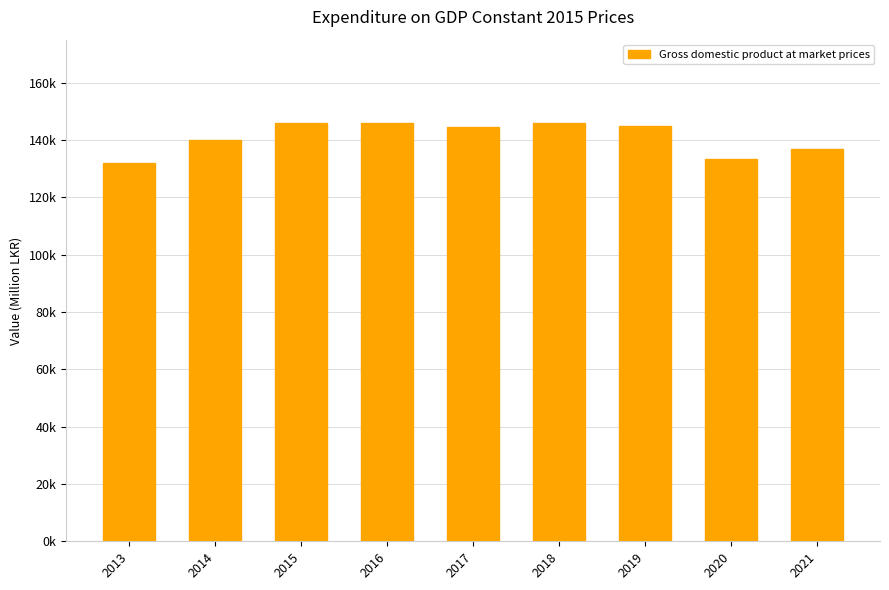

What is the difference between the second highest and second lowest values?

12836.5